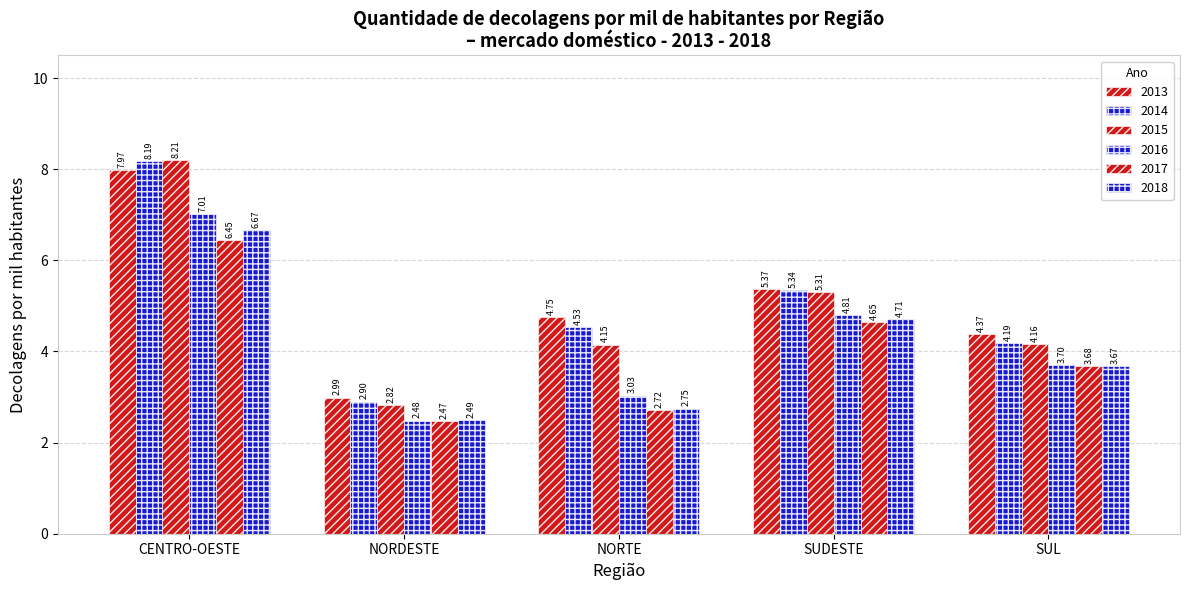

List the labels in order of 2016 value, smallest first.

NORDESTE, NORTE, SUL, SUDESTE, CENTRO-OESTE